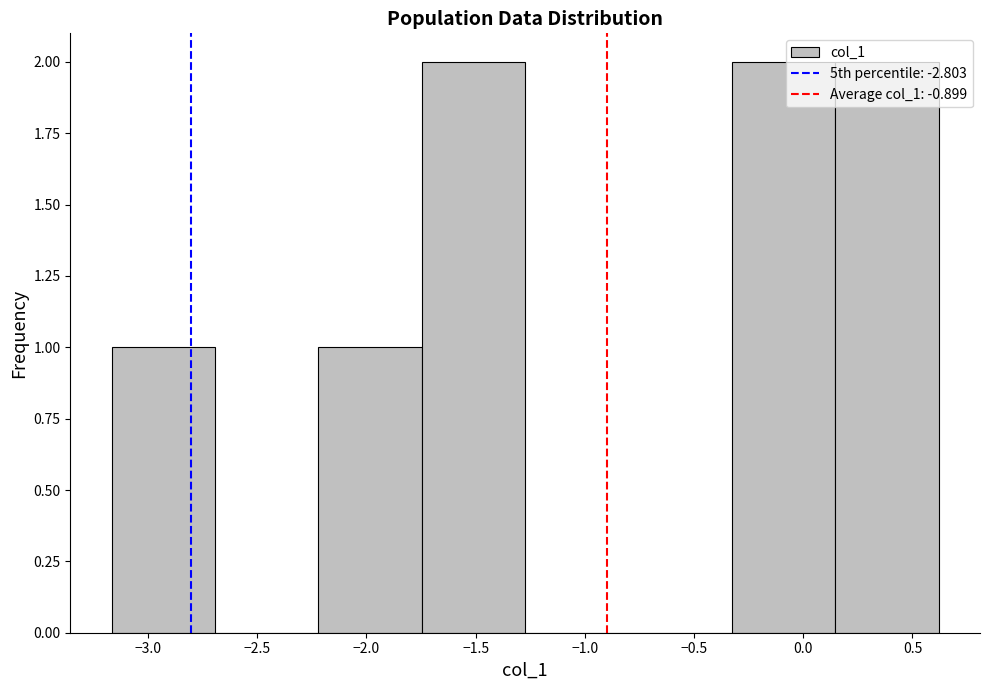

Reading left to right, list every bar in this chart as the range it spans on the x-axis followed by its height. Neither the bar edges nor the heights are printed on the chart, so give them approximately, as read against the axes.

-3.15 to -2.70: 1
-2.70 to -2.20: 0
-2.20 to -1.75: 1
-1.75 to -1.25: 2
-1.25 to -0.80: 0
-0.80 to -0.35: 0
-0.35 to 0.15: 2
0.15 to 0.60: 2